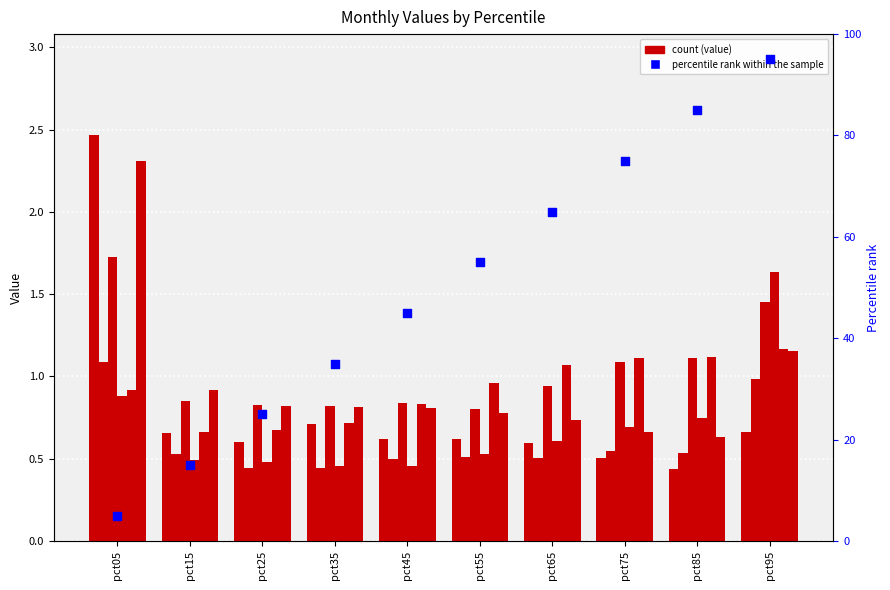

Is the value of Jun at pct45 greater than the value of Apr at pct55?

Yes